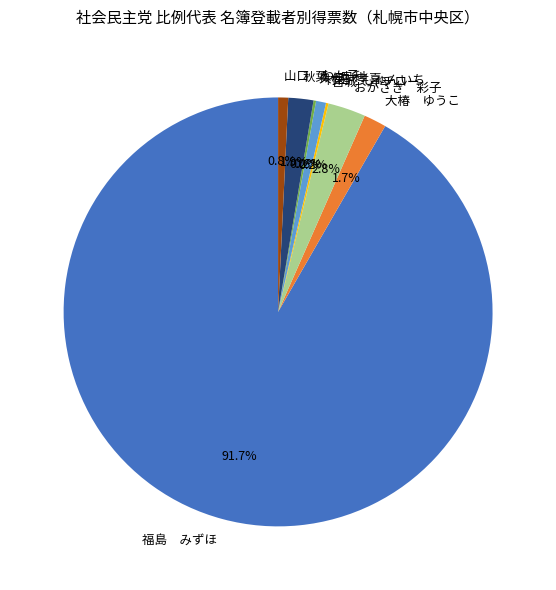

Does any single category account for the majority?

Yes